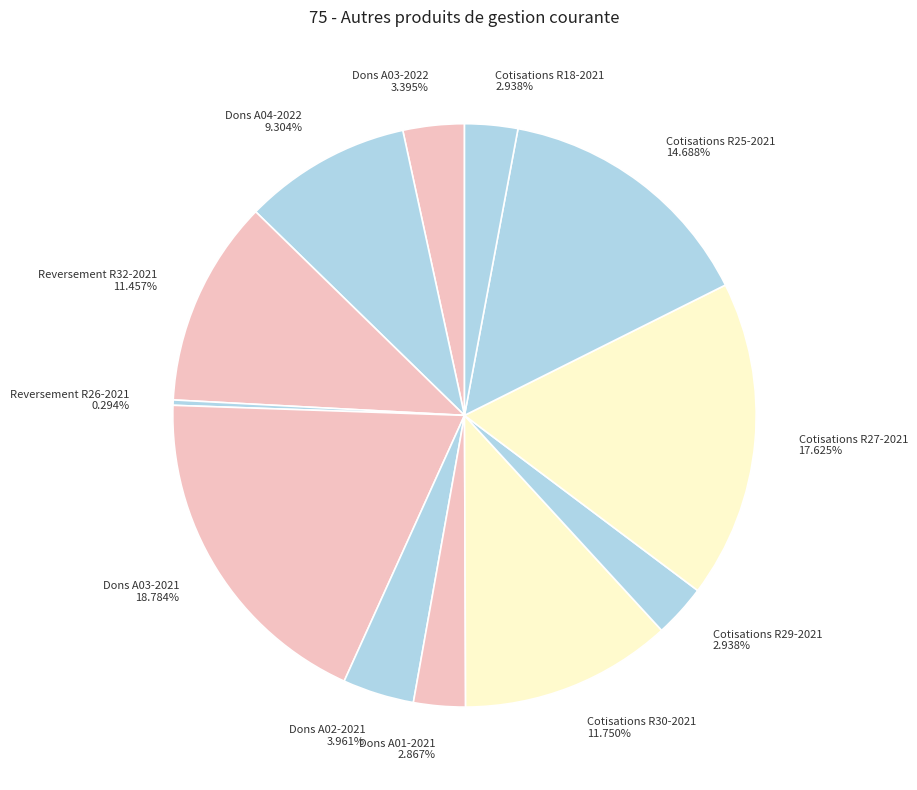

True or false: Dons A03-2021 accounts for 6% of the total.

False